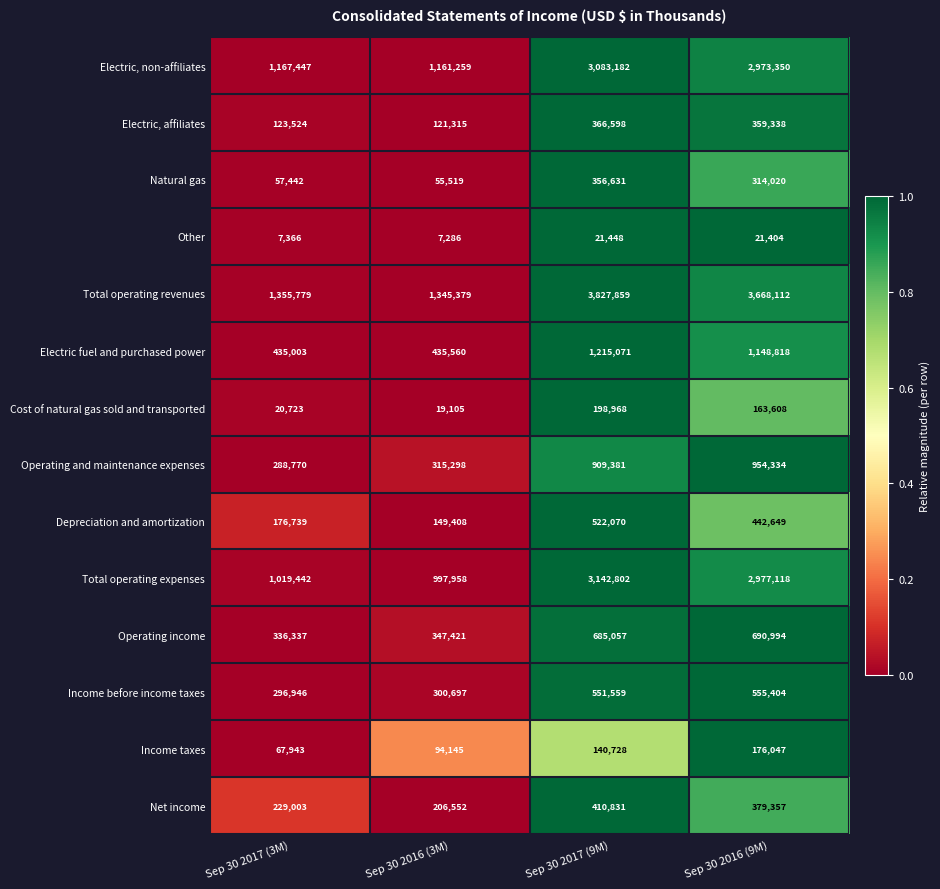

Is it true that Electric fuel and purchased power equals 1215071 at Sep 30 2017 (9M)?

True